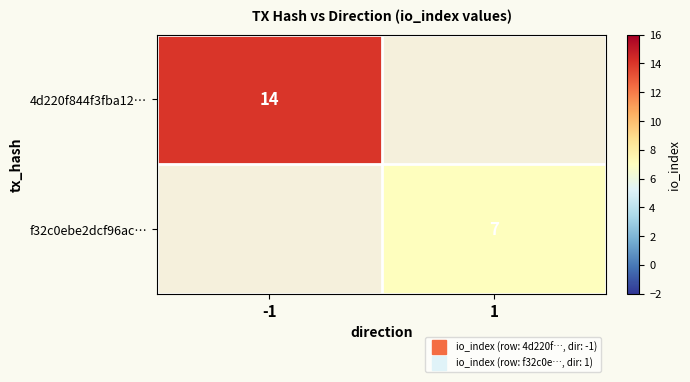

Which series has the largest range (max minus min)?

4d220f844f3fba12…